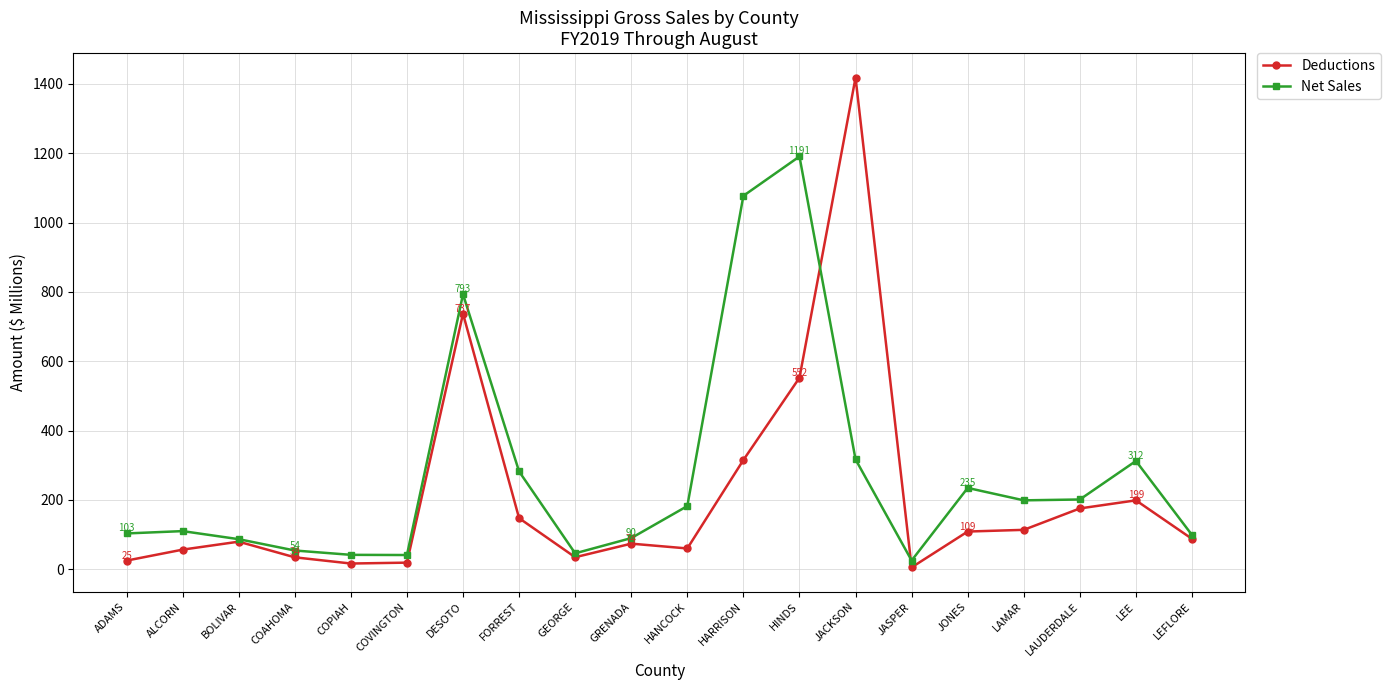

Which category has the highest value across all series?

JACKSON